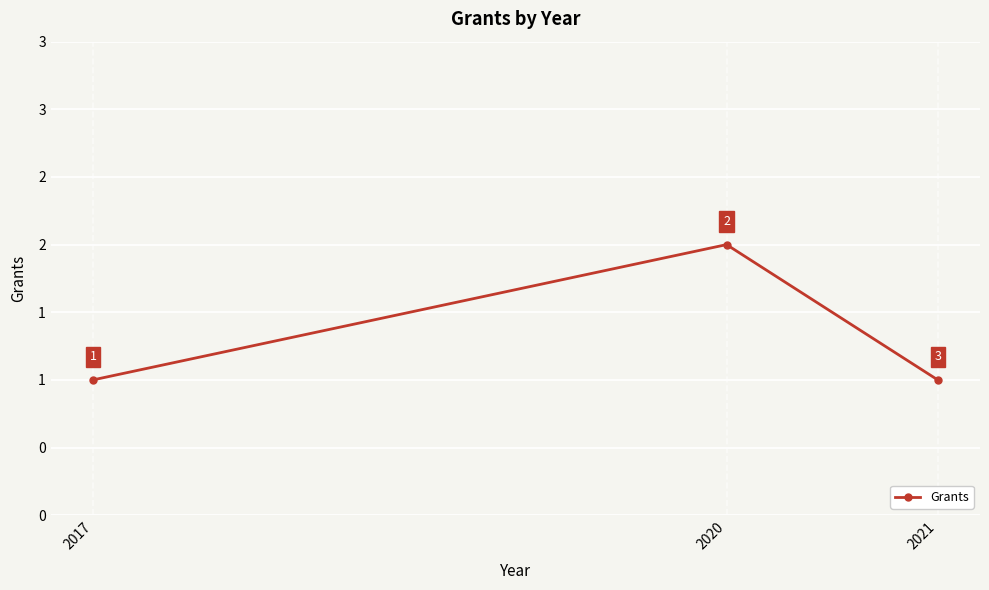

The value at 2020 is 3. True or false?

False